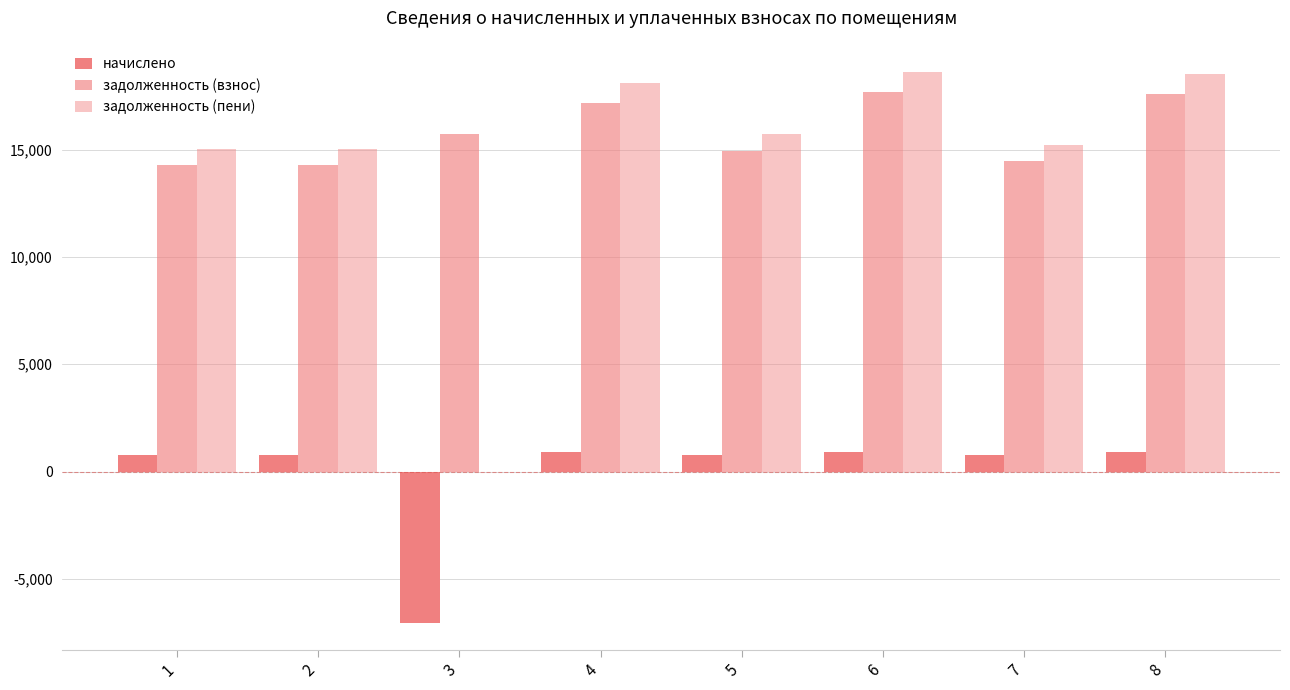

Rank the series at 2 from lowest to highest value.

начислено, задолженность (взнос), задолженность (пени)